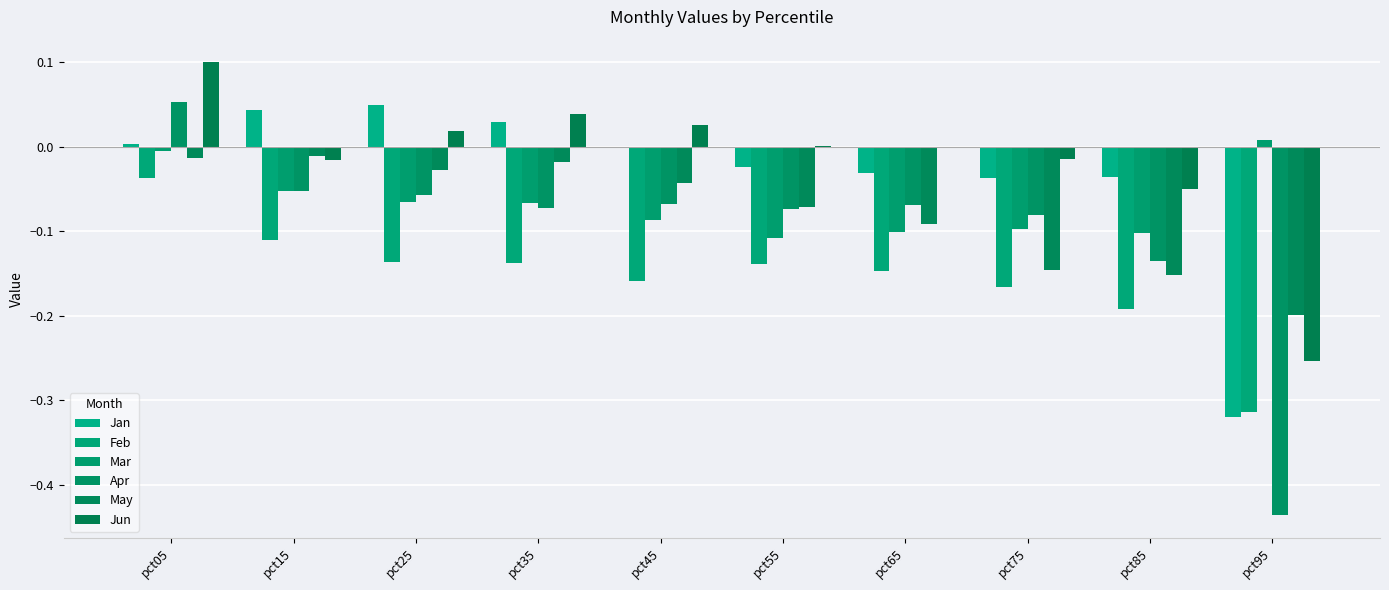

Rank the series at pct75 from highest to lowest value.

Jun, Jan, Apr, Mar, May, Feb